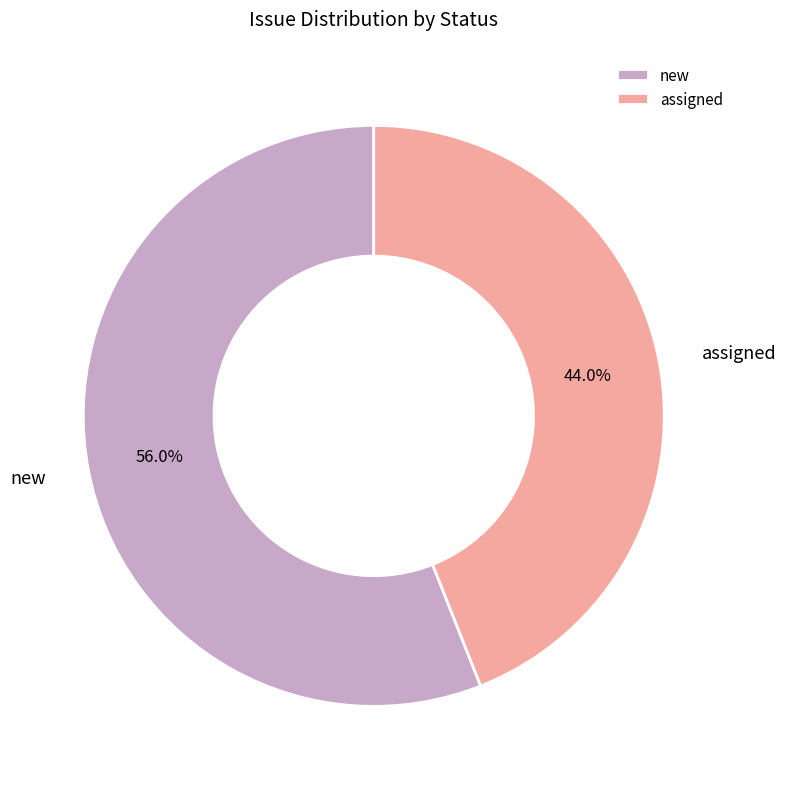

Is it true that new is 56% of the pie?

True